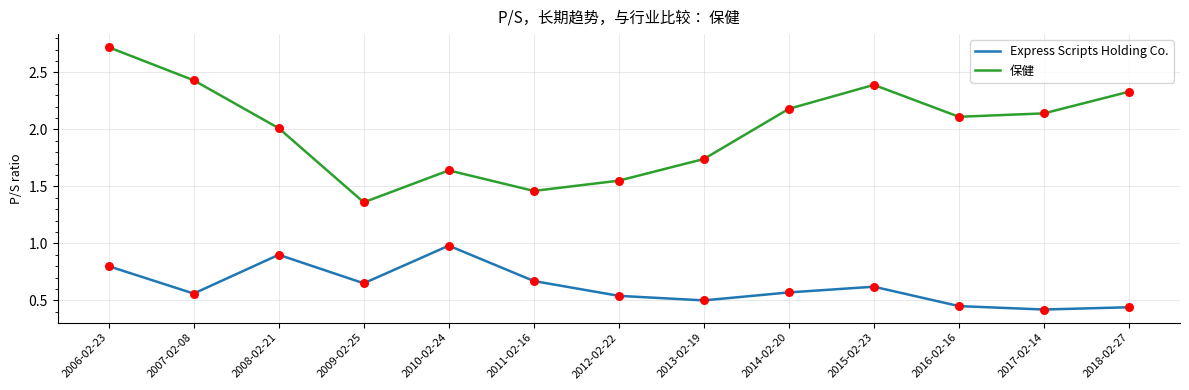

At which category is the sum across all series the highest?

2006-02-23